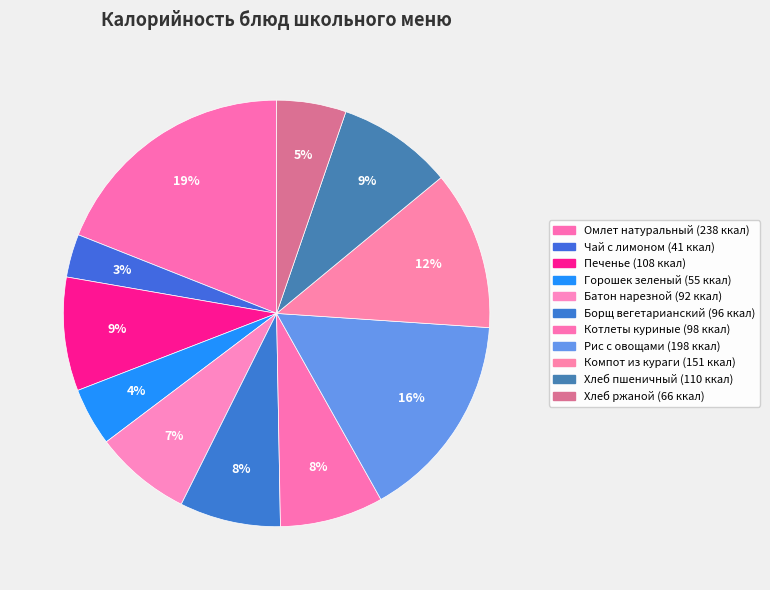

Is it true that Хлеб ржаной is 5% of the pie?

True